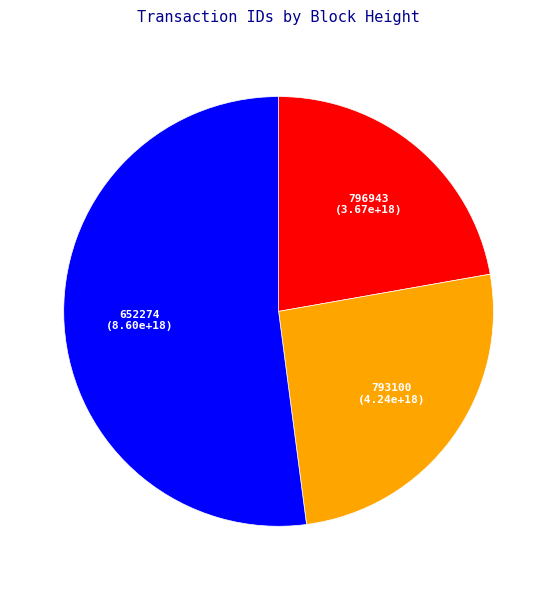

Combined, do 652274 and 793100 account for over 50%?

Yes